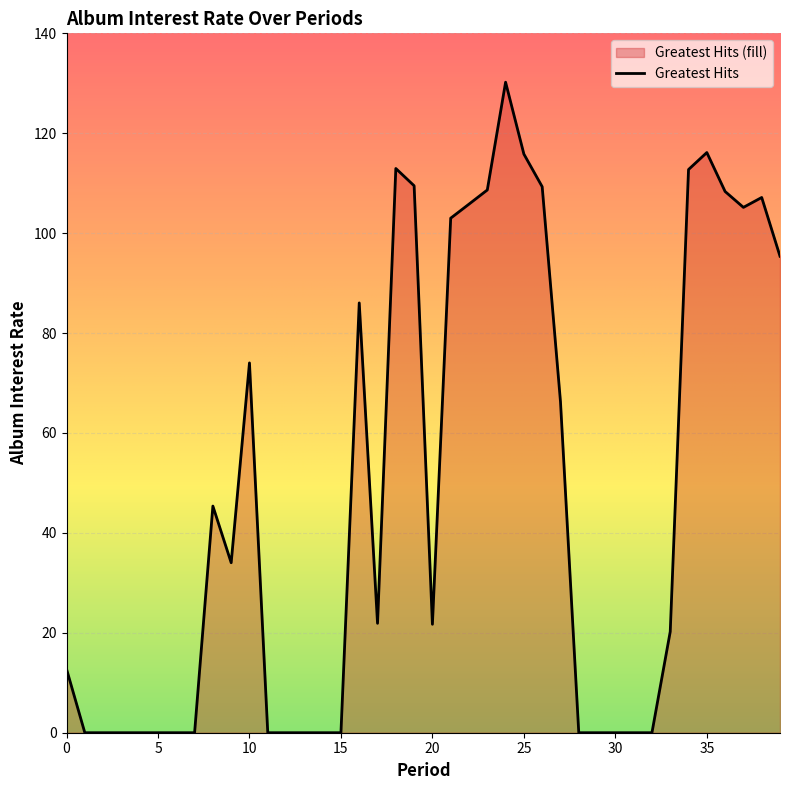

What is the value of the 38th point from the left?

105.2